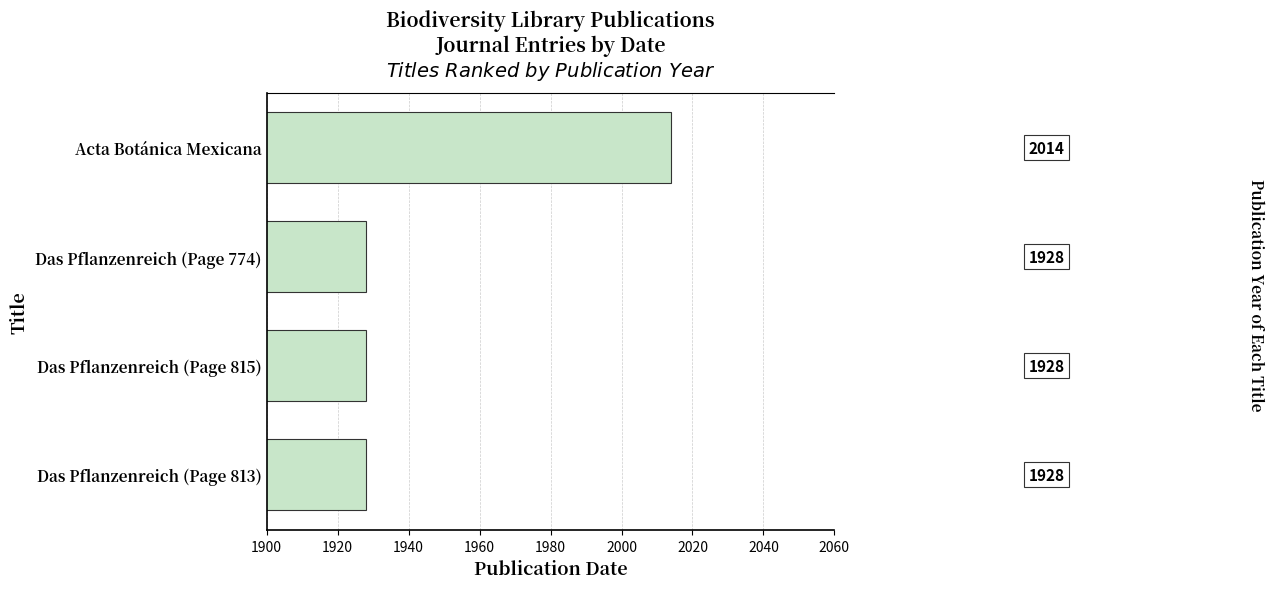

What position from the top is Acta Botánica Mexicana?

1